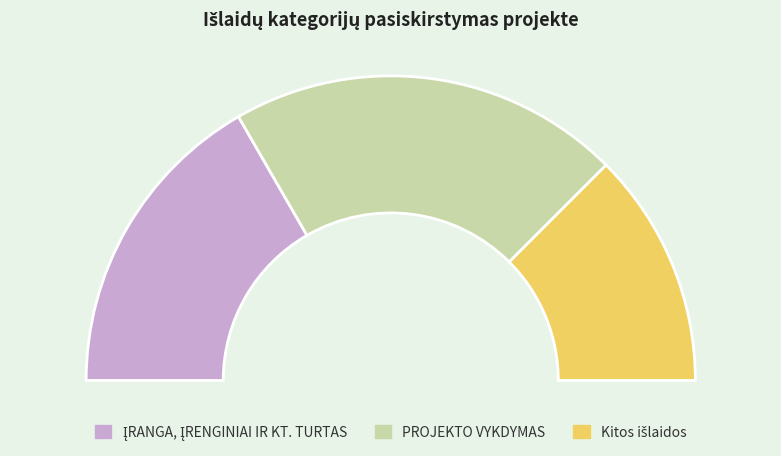

What is the change in value from ĮRANGA, ĮRENGINIAI IR KT. TURTAS to Kitos išlaidos?

-1